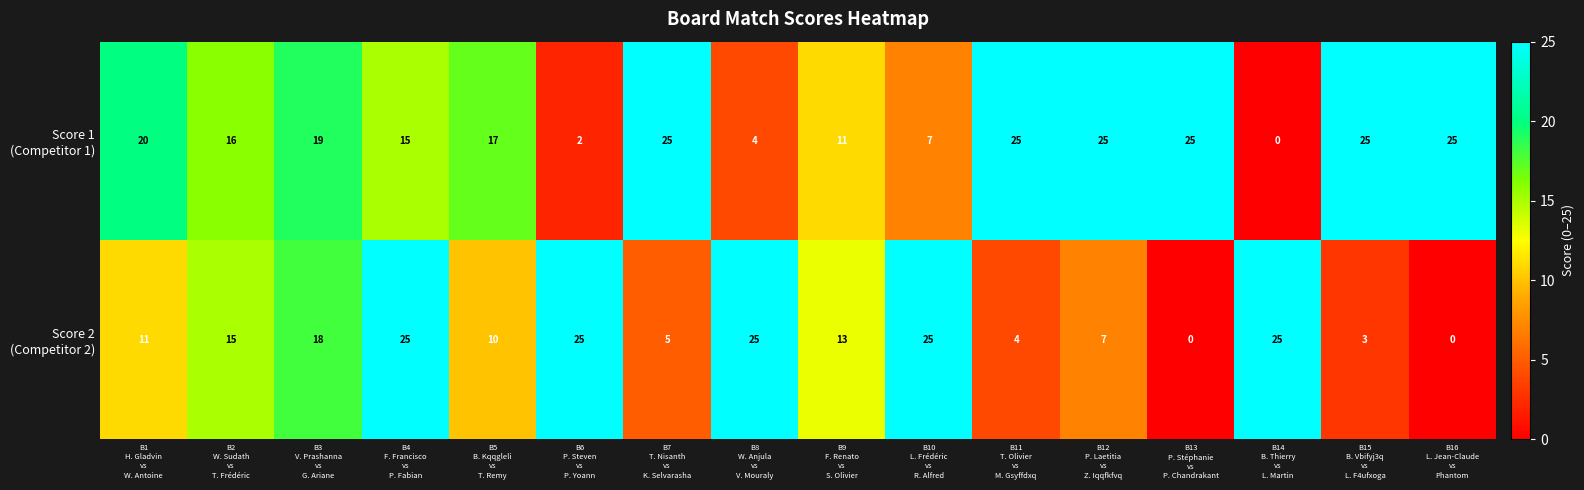

What is the greatest value displayed?

25